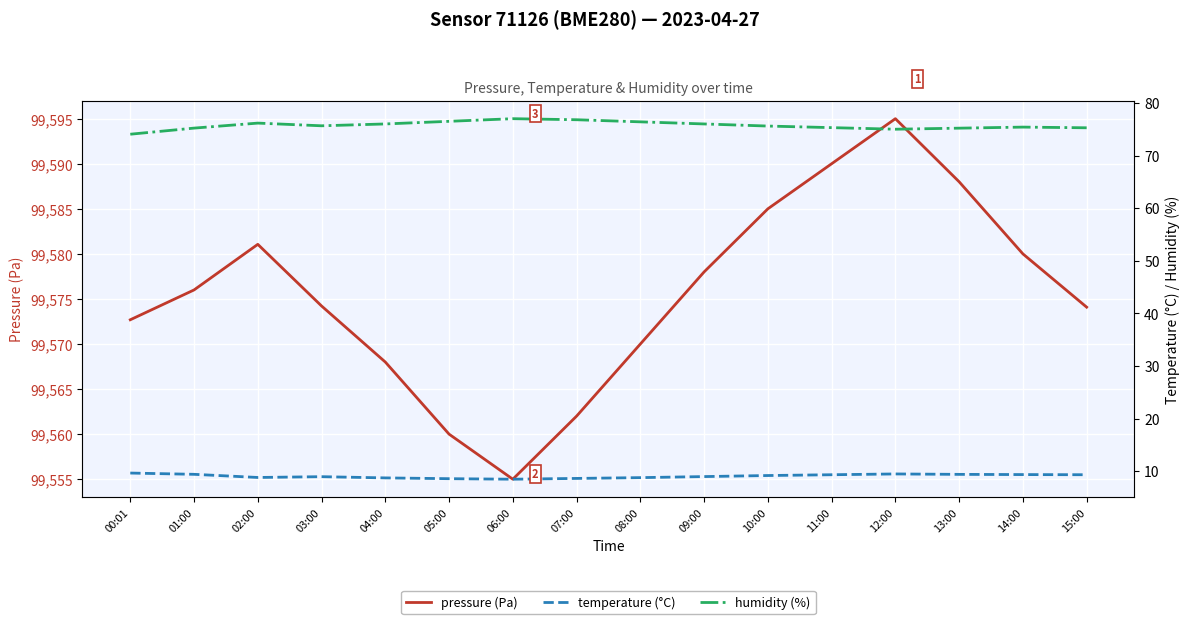

What are all the series names shown in the legend?

pressure (Pa), temperature (°C), humidity (%)